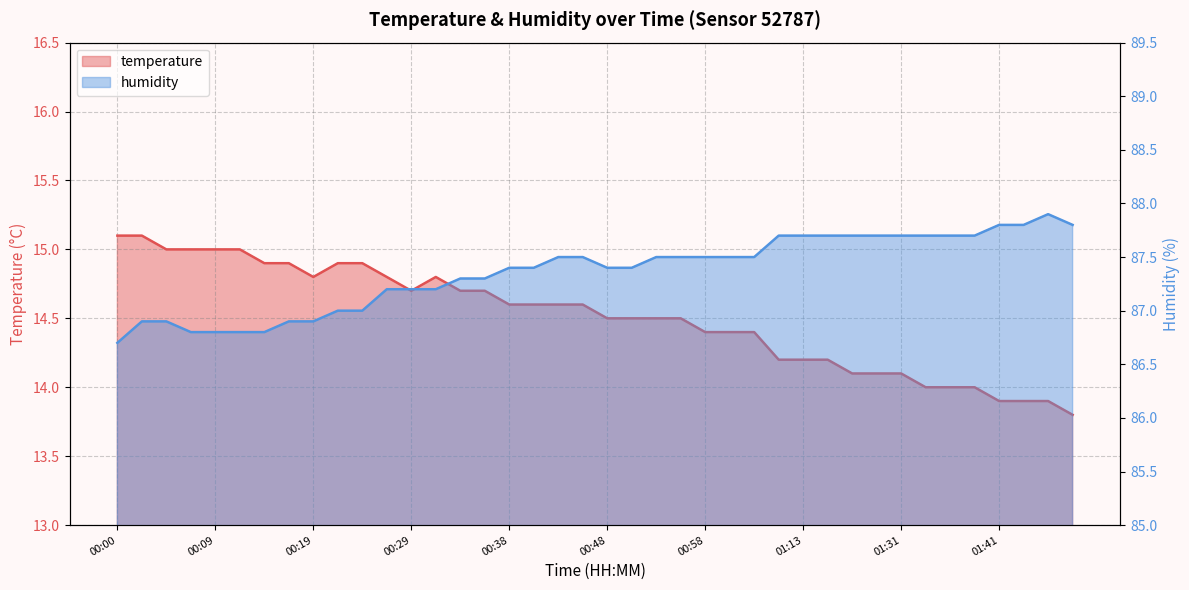

True or false: temperature and humidity intersect in this chart.

False